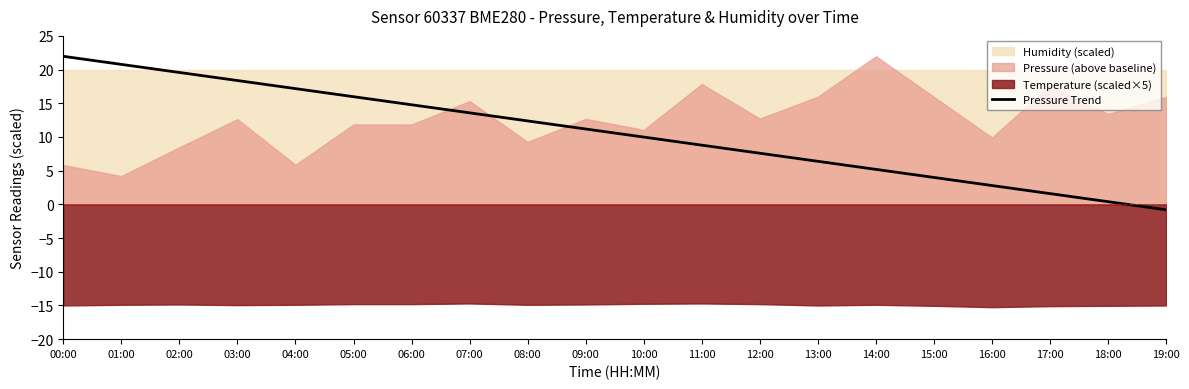

True or false: the data shows 4.1 at 12:00.

False